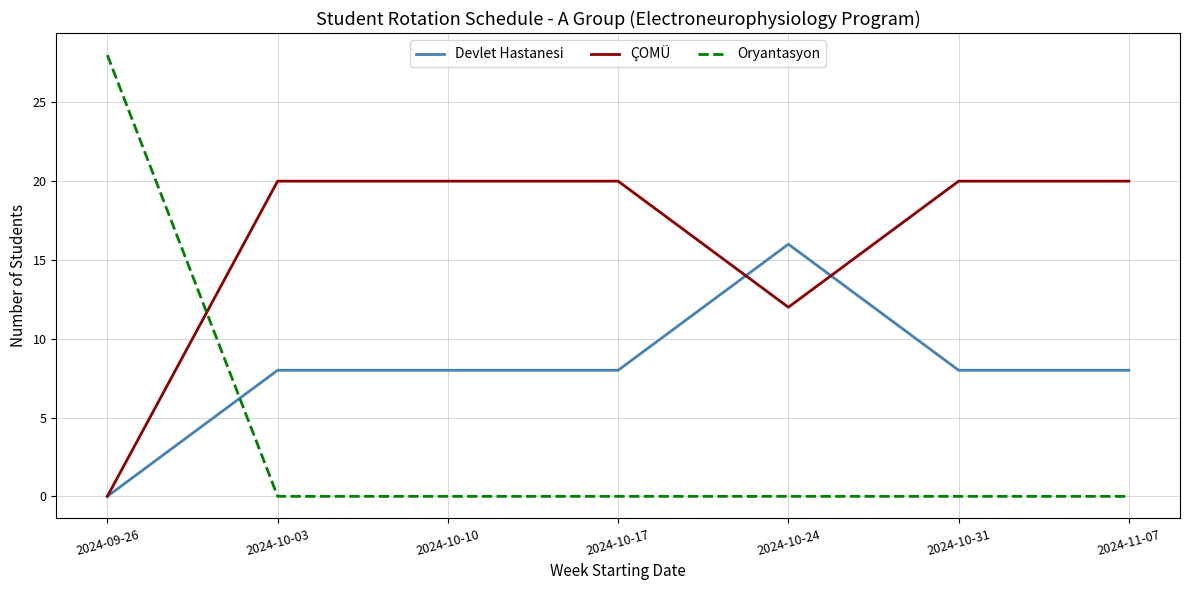

Between 2024-09-26 and 2024-10-24, which series saw the biggest shift?

Oryantasyon